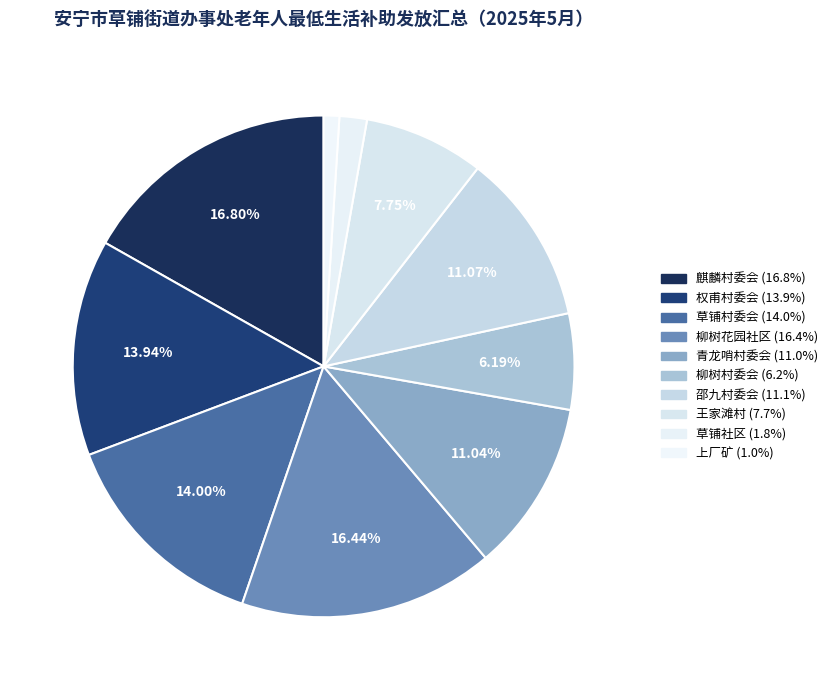

To the nearest percent, what is the combined percentage of 王家滩村 and 柳树花园社区?

24%